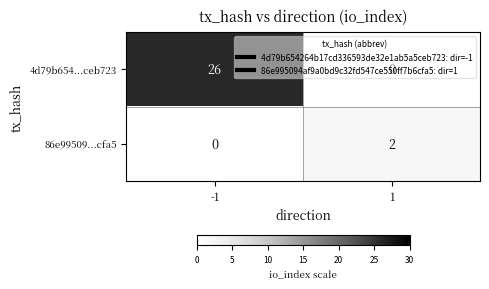

True or false: 4d79b654...ceb723 has a value of 46 at -1.

False